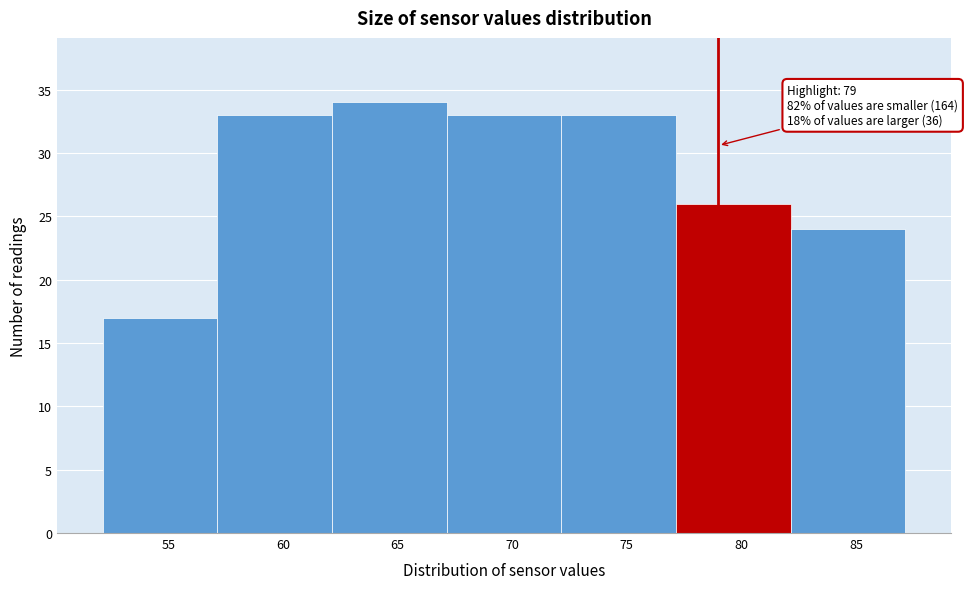

Which range on the x-axis has the tallest bar?

62.15 to 67.15